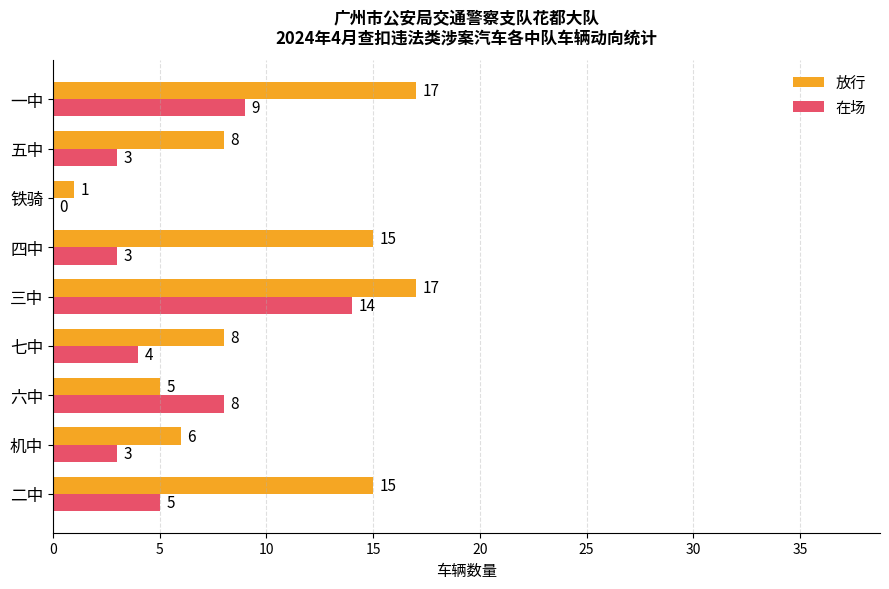

What is the sum of all 在场 values?

49